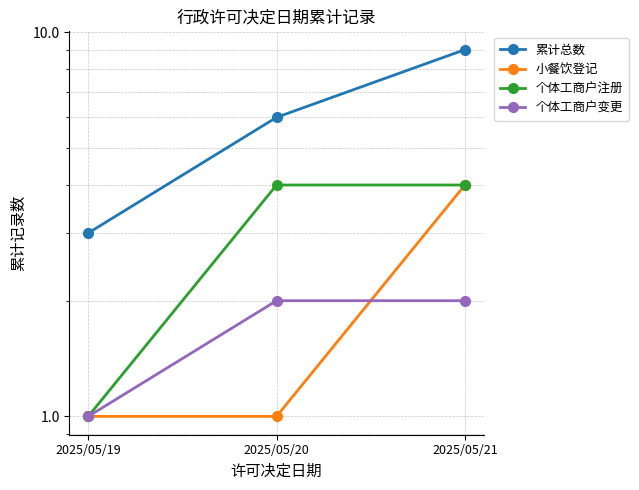

Which series changed the most between 2025/05/20 and 2025/05/21?

累计总数